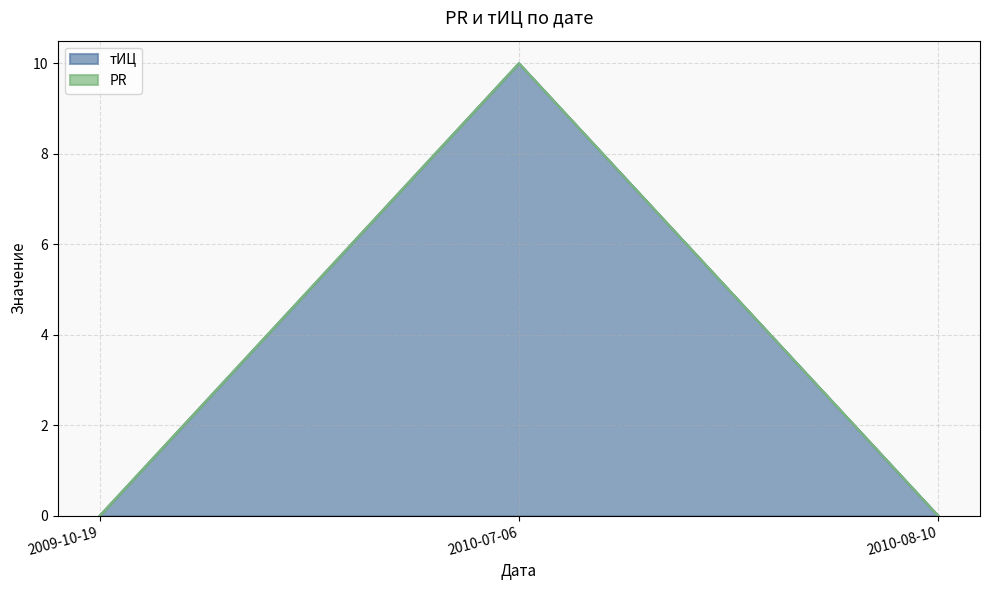

How many lines are shown in the chart?

2